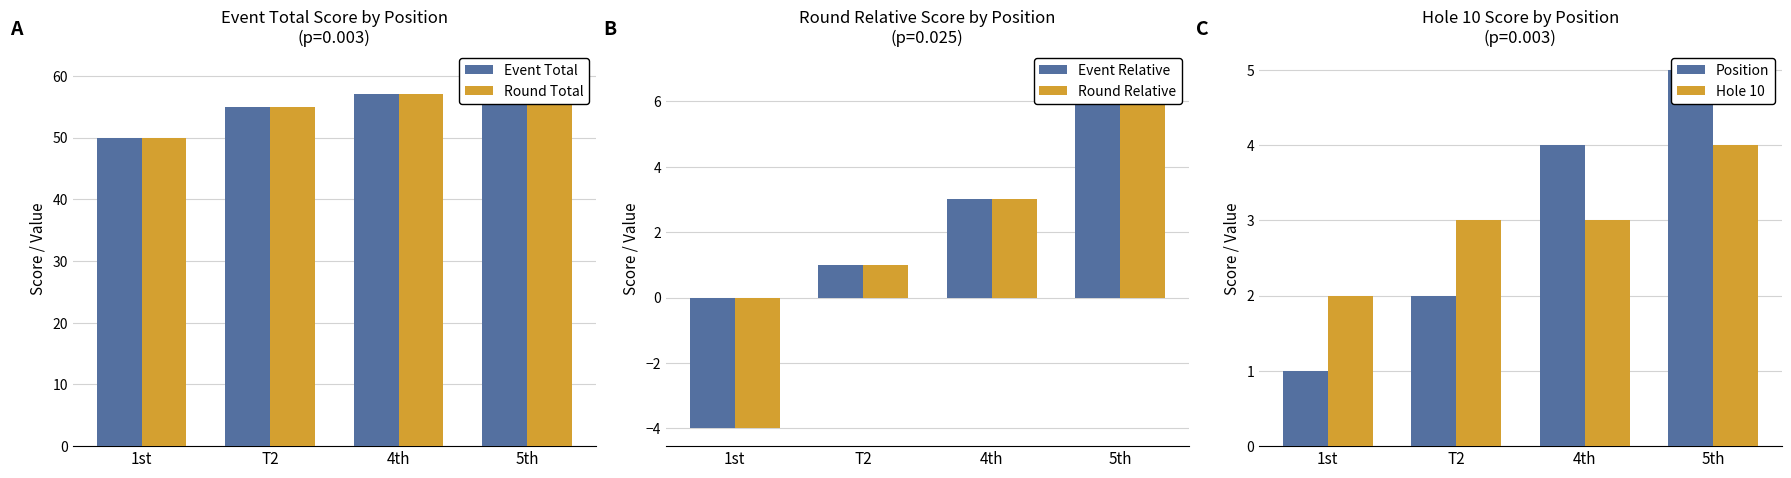

What is the label of the 1st bar from the left?

1st